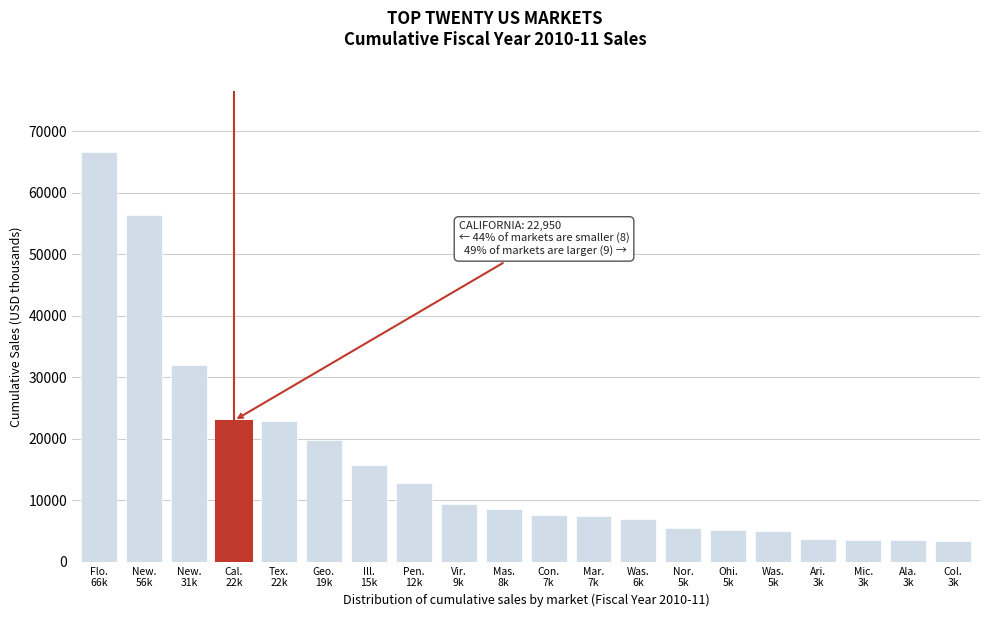

What is the value of the 19th bar from the left?

3524.7